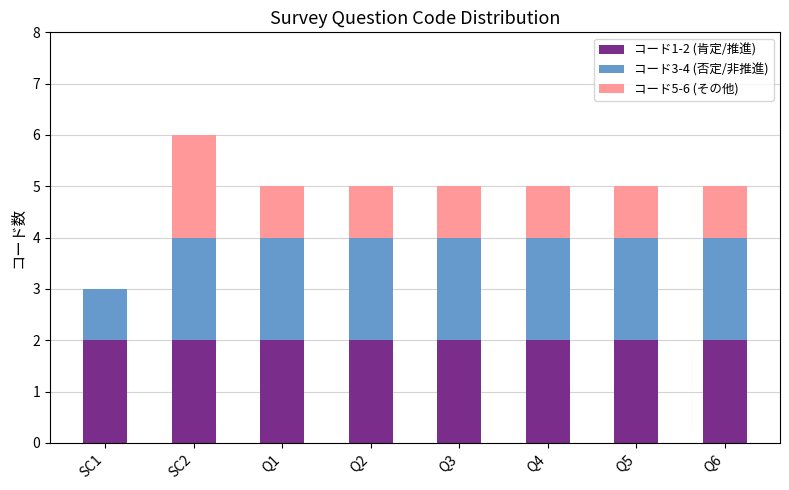

The コード1-2 (肯定/推進) series shows 1 at Q1. True or false?

False